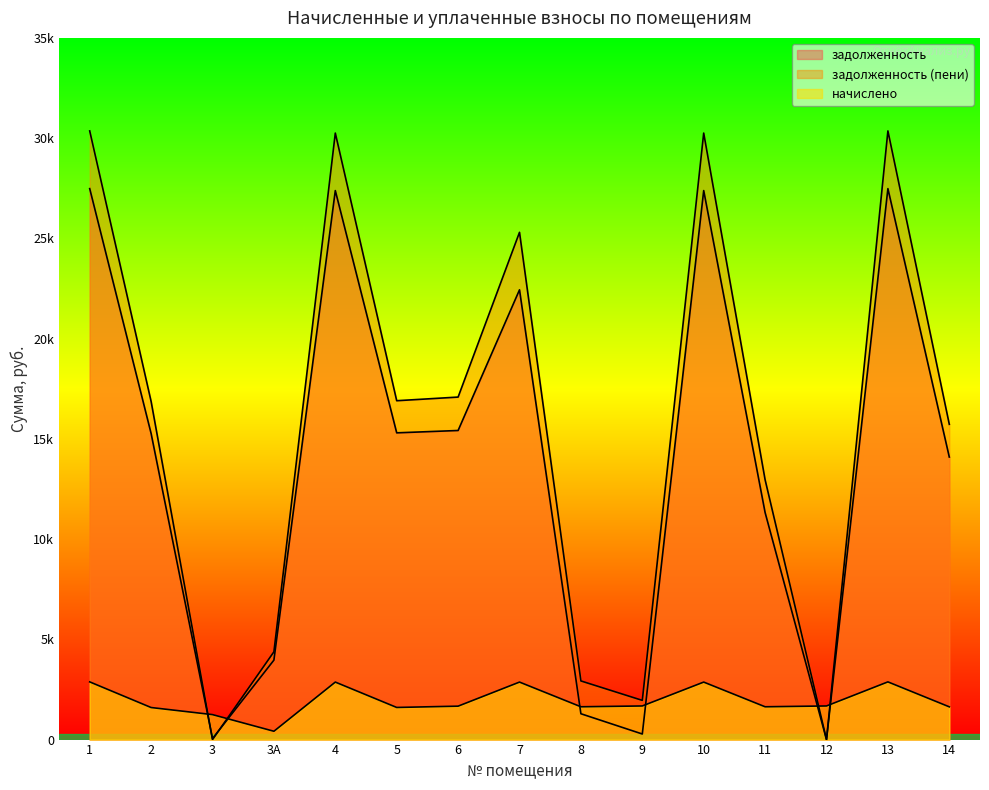

List the series in order of their peak value, lowest first.

начислено, задолженность, задолженность (пени)